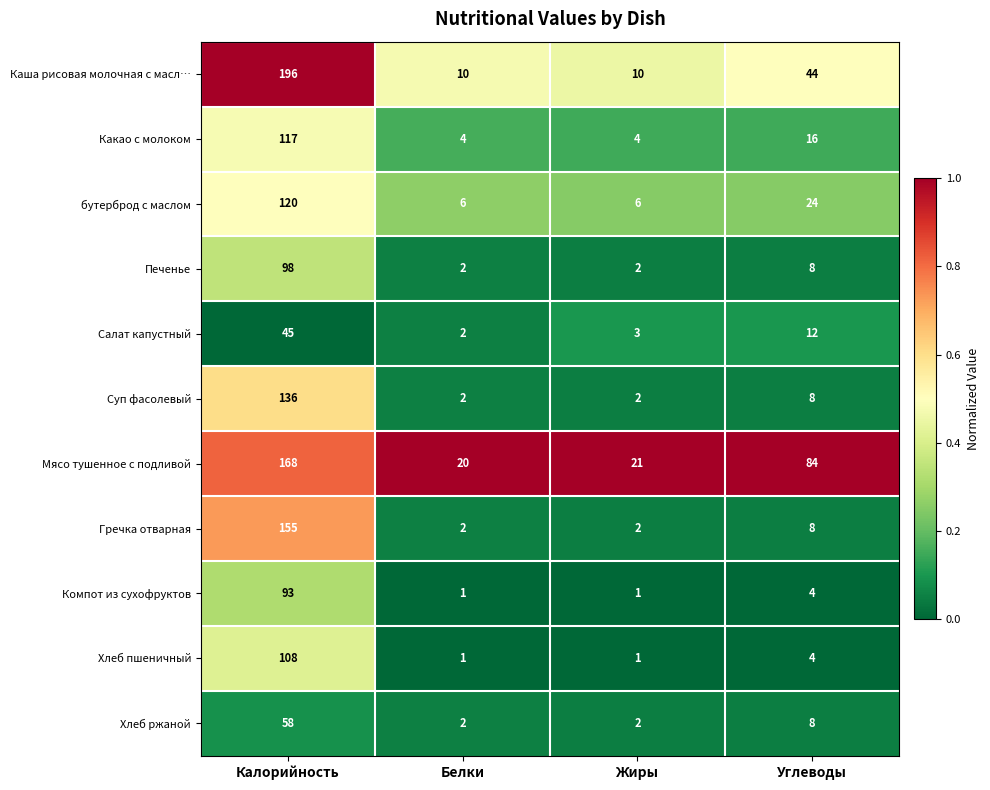

At which label does Мясо тушенное с подливой reach its minimum?

Белки